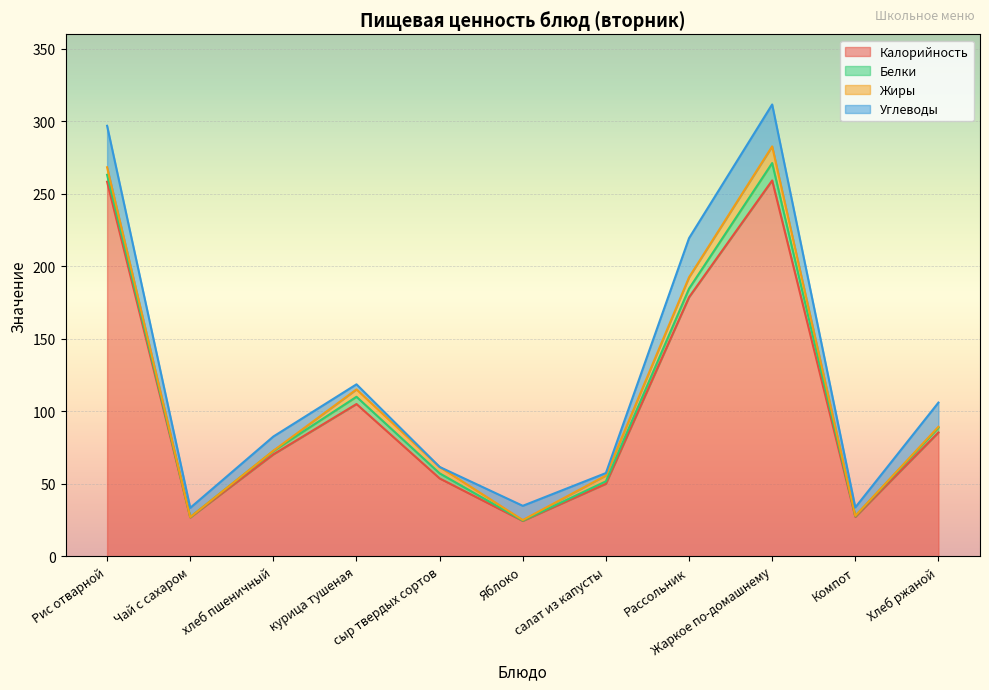

At how many categories does at least one series exceed 178?

3